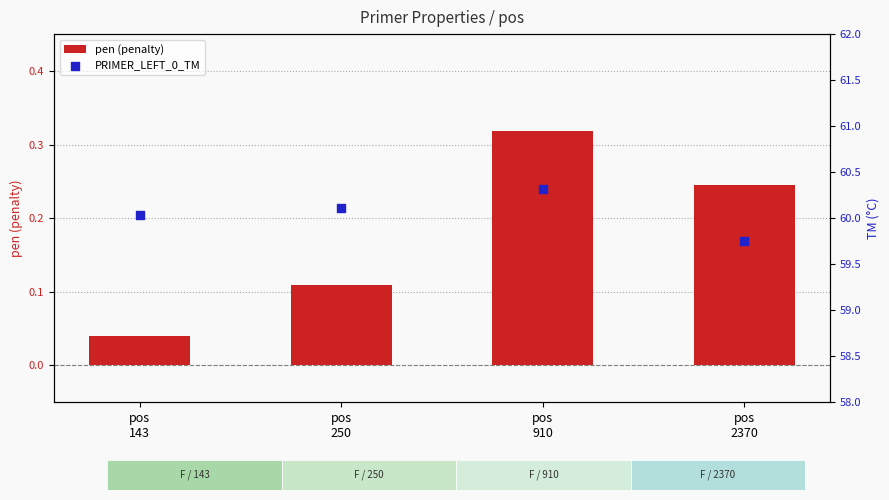

Is the value of pen (penalty) at pos
143 greater than the value of PRIMER_LEFT_0_TM at pos
2370?

No